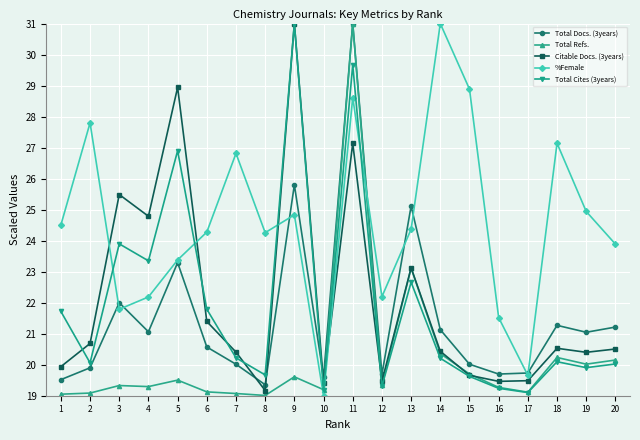

What is the value of the %Female point at the 4th from the left?

22.2